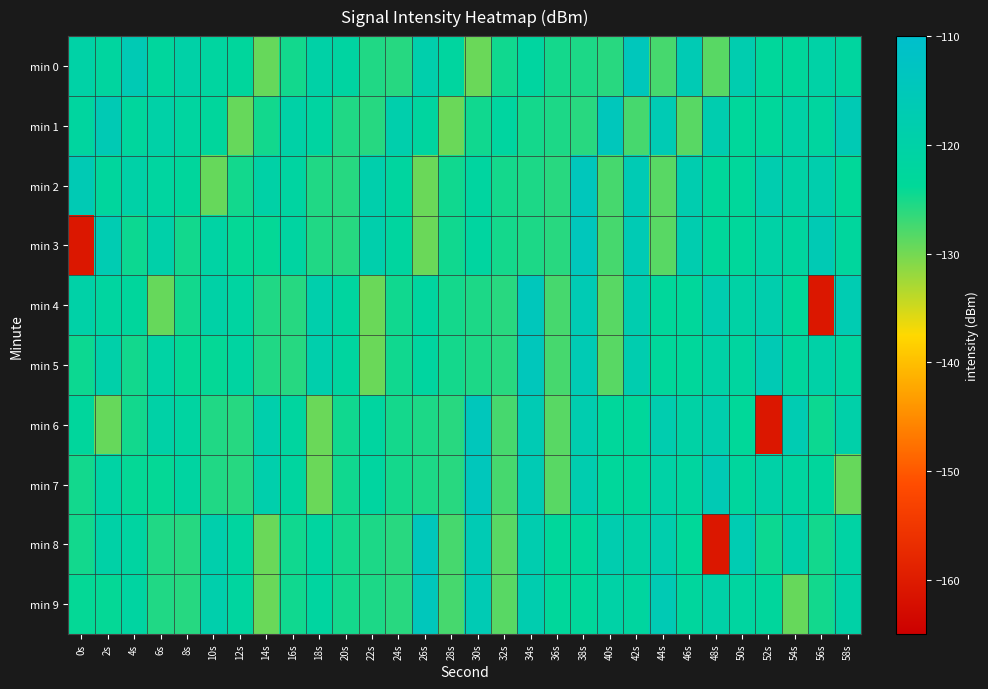

Reading right to left, transcribe all the data shown in this chart.

min 0: 58s=-121.9	56s=-120.3	54s=-123.2	52s=-123.2	50s=-117.7	48s=-128.6	46s=-116.5	44s=-127.6	42s=-114.6	40s=-125.9	38s=-125.3	36s=-124.9	34s=-121.8	32s=-124.6	30s=-129.5	28s=-122.0	26s=-118.7	24s=-125.9	22s=-125.5	20s=-121.5	18s=-120.1	16s=-124.8	14s=-129.3	12s=-122.7	10s=-121.8	8s=-119.9	6s=-122.6	4s=-116.3	2s=-121.9	0s=-120.3
min 1: 58s=-116.3	56s=-121.9	54s=-120.3	52s=-123.2	50s=-123.2	48s=-117.7	46s=-128.6	44s=-116.5	42s=-127.6	40s=-114.6	38s=-125.9	36s=-125.3	34s=-124.9	32s=-121.8	30s=-124.6	28s=-129.5	26s=-122.0	24s=-118.7	22s=-125.9	20s=-125.5	18s=-121.5	16s=-120.1	14s=-124.8	12s=-129.3	10s=-122.7	8s=-121.8	6s=-119.9	4s=-122.6	2s=-116.3	0s=-121.9
min 2: 58s=-123.7	56s=-118.3	54s=-120.4	52s=-117.7	50s=-123.2	48s=-123.2	46s=-117.7	44s=-128.6	42s=-116.5	40s=-127.6	38s=-114.6	36s=-125.9	34s=-125.3	32s=-124.9	30s=-121.8	28s=-124.6	26s=-129.5	24s=-122.0	22s=-118.7	20s=-125.9	18s=-125.5	16s=-121.5	14s=-120.1	12s=-124.8	10s=-129.3	8s=-122.7	6s=-121.8	4s=-119.9	2s=-122.6	0s=-116.3
min 3: 58s=-122.6	56s=-116.3	54s=-121.9	52s=-120.3	50s=-123.2	48s=-123.2	46s=-117.7	44s=-128.6	42s=-116.5	40s=-127.6	38s=-114.6	36s=-125.9	34s=-125.3	32s=-124.9	30s=-121.8	28s=-124.6	26s=-129.5	24s=-122.0	22s=-118.7	20s=-125.9	18s=-125.5	16s=-121.5	14s=-124.0	12s=-124.1	10s=-120.7	8s=-124.8	6s=-119.3	4s=-124.4	2s=-117.1	0s=-160.6
min 4: 58s=-117.1	56s=-160.6	54s=-123.7	52s=-118.3	50s=-120.4	48s=-117.7	46s=-123.2	44s=-123.2	42s=-117.7	40s=-128.6	38s=-116.5	36s=-127.6	34s=-114.6	32s=-125.9	30s=-125.3	28s=-124.9	26s=-121.8	24s=-124.6	22s=-129.5	20s=-122.0	18s=-118.7	16s=-125.9	14s=-125.5	12s=-121.5	10s=-120.1	8s=-124.8	6s=-129.3	4s=-122.7	2s=-121.8	0s=-119.9
min 5: 58s=-121.8	56s=-119.9	54s=-122.6	52s=-116.3	50s=-121.9	48s=-120.3	46s=-123.2	44s=-123.2	42s=-117.7	40s=-128.6	38s=-116.5	36s=-127.6	34s=-114.6	32s=-125.9	30s=-125.3	28s=-124.9	26s=-121.8	24s=-124.6	22s=-129.5	20s=-122.0	18s=-118.7	16s=-125.9	14s=-125.5	12s=-121.5	10s=-124.0	8s=-124.1	6s=-120.7	4s=-124.8	2s=-119.3	0s=-124.4
min 6: 58s=-119.3	56s=-124.4	54s=-117.1	52s=-160.6	50s=-123.7	48s=-118.3	46s=-120.4	44s=-117.7	42s=-123.2	40s=-123.2	38s=-117.7	36s=-128.6	34s=-116.5	32s=-127.6	30s=-114.6	28s=-125.9	26s=-125.3	24s=-124.9	22s=-121.8	20s=-124.6	18s=-129.5	16s=-122.0	14s=-118.7	12s=-125.9	10s=-125.5	8s=-121.5	6s=-120.1	4s=-124.8	2s=-129.3	0s=-122.7
min 7: 58s=-129.3	56s=-122.7	54s=-121.8	52s=-119.9	50s=-122.6	48s=-116.3	46s=-121.9	44s=-120.3	42s=-123.2	40s=-123.2	38s=-117.7	36s=-128.6	34s=-116.5	32s=-127.6	30s=-114.6	28s=-125.9	26s=-125.3	24s=-124.9	22s=-121.8	20s=-124.6	18s=-129.5	16s=-122.0	14s=-118.7	12s=-125.9	10s=-125.5	8s=-121.5	6s=-124.0	4s=-124.1	2s=-120.7	0s=-124.8
min 8: 58s=-120.7	56s=-124.8	54s=-119.3	52s=-124.4	50s=-117.1	48s=-160.6	46s=-123.7	44s=-118.3	42s=-120.4	40s=-117.7	38s=-123.2	36s=-123.2	34s=-117.7	32s=-128.6	30s=-116.5	28s=-127.6	26s=-114.6	24s=-125.9	22s=-125.3	20s=-124.9	18s=-121.8	16s=-124.6	14s=-129.5	12s=-122.0	10s=-118.7	8s=-125.9	6s=-125.5	4s=-121.5	2s=-120.1	0s=-124.8
min 9: 58s=-120.1	56s=-124.8	54s=-129.3	52s=-122.7	50s=-121.8	48s=-119.9	46s=-122.6	44s=-116.3	42s=-121.9	40s=-120.3	38s=-123.2	36s=-123.2	34s=-117.7	32s=-128.6	30s=-116.5	28s=-127.6	26s=-114.6	24s=-125.9	22s=-125.3	20s=-124.9	18s=-121.8	16s=-124.6	14s=-129.5	12s=-122.0	10s=-118.7	8s=-125.9	6s=-125.5	4s=-121.5	2s=-124.0	0s=-124.1